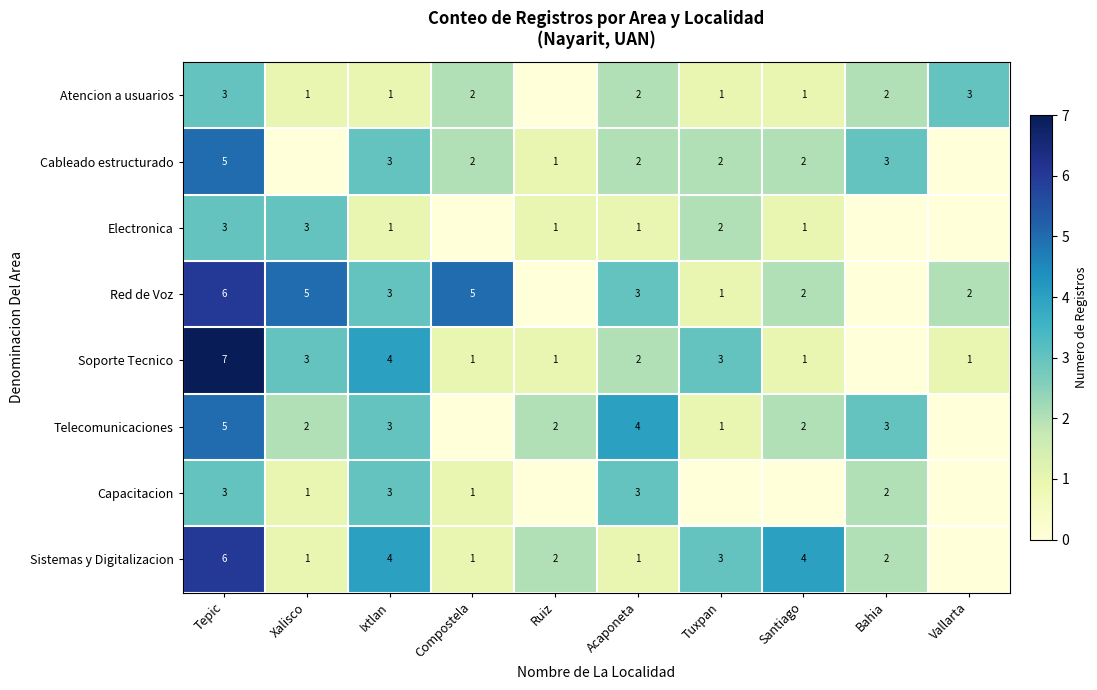

How many data points does each series have?

10